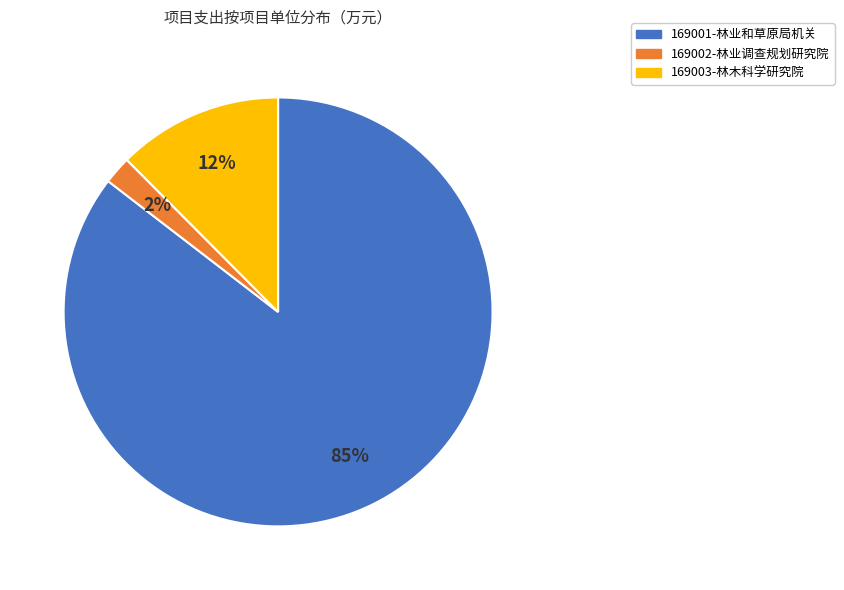

Is there any slice that represents more than half of the pie?

Yes